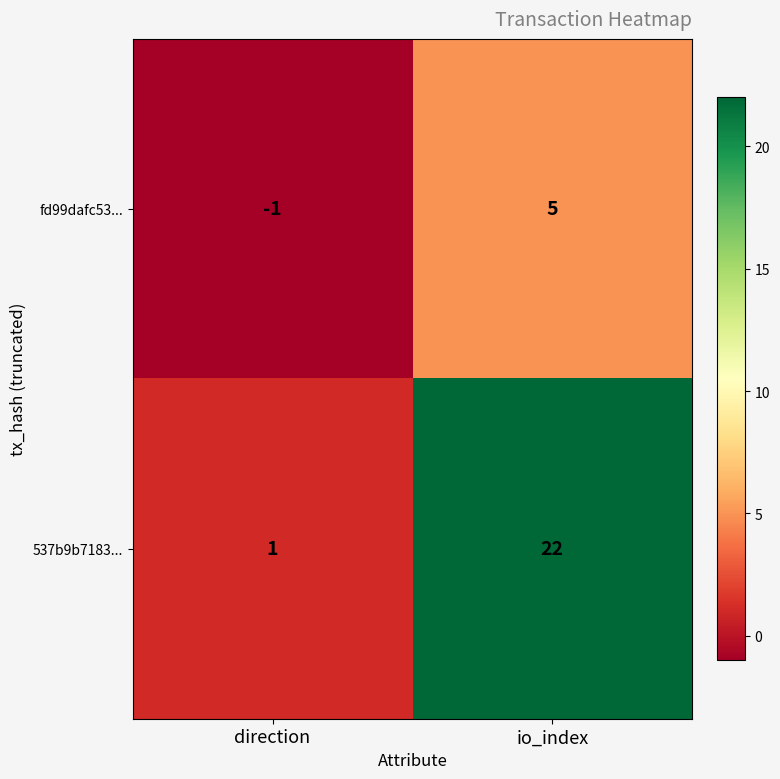

Which series has the largest total across all categories?

537b9b7183...